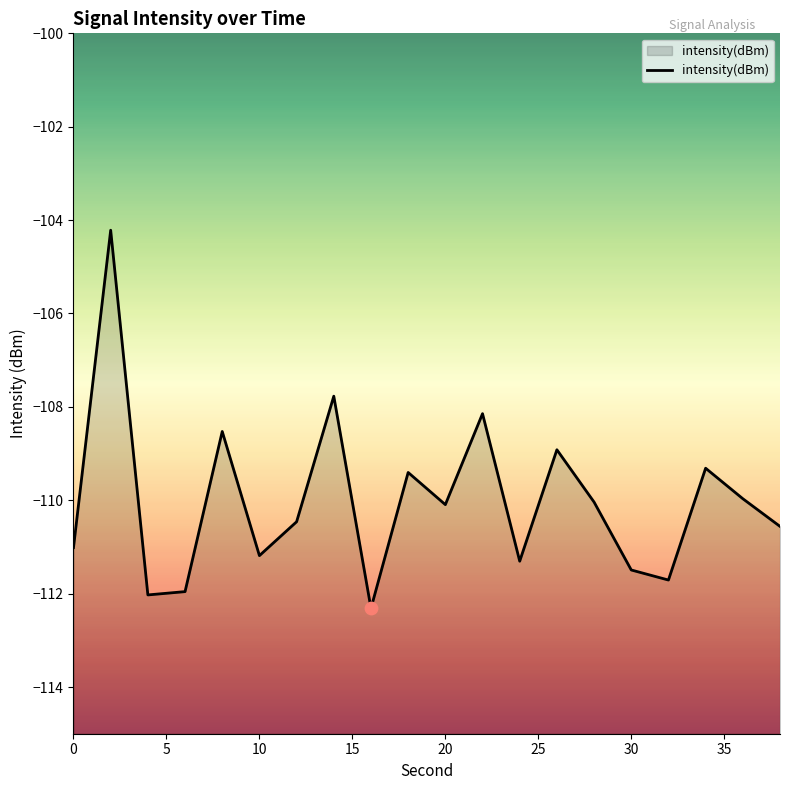

Which has a higher value, 20 or 12?

20